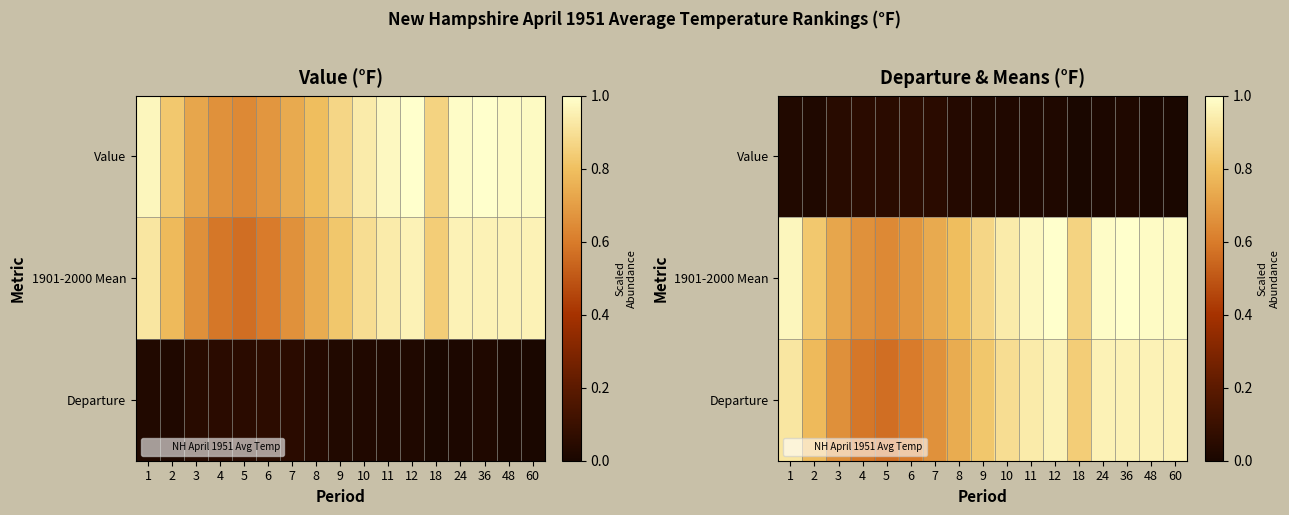

What is the total value across all series at 11?

1.9